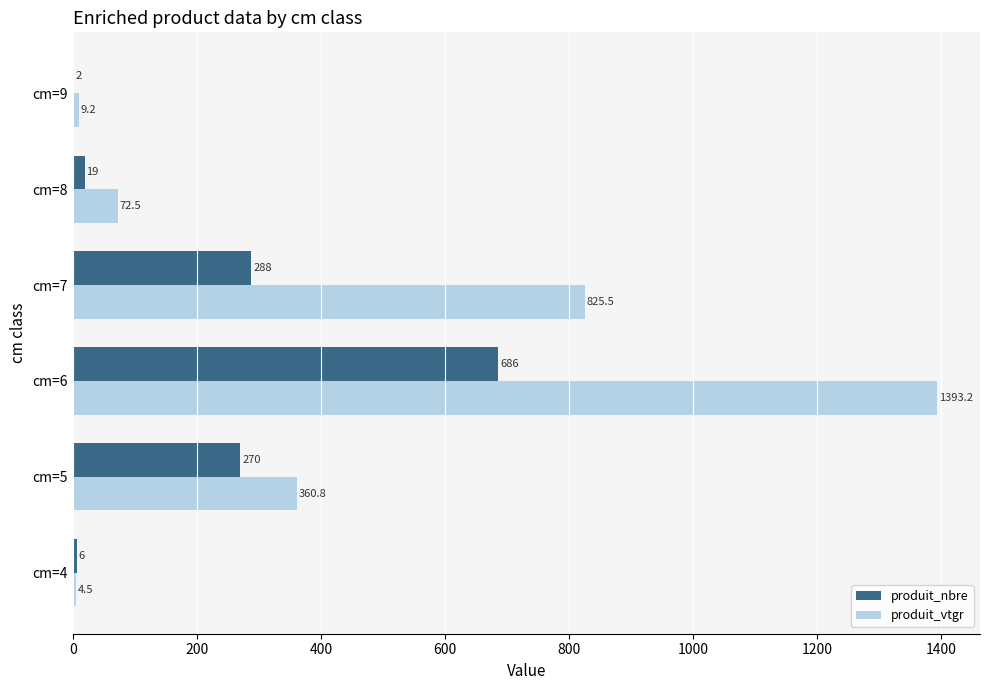

The value of produit_vtgr at cm=6 is 2199.6. True or false?

False